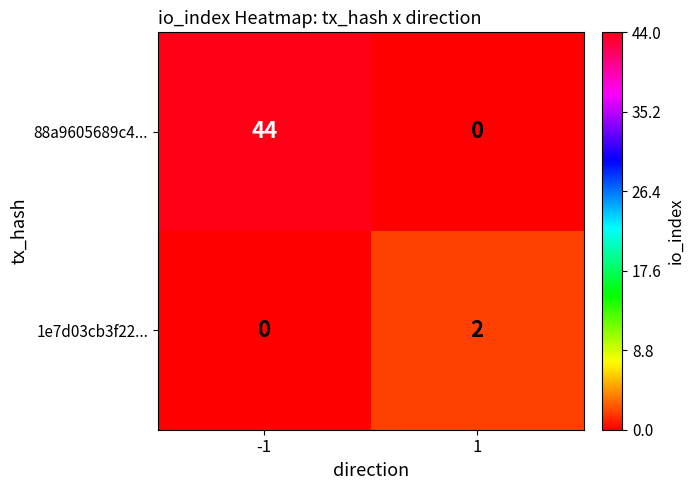

Reading left to right, what are all the values shown in this chart?

88a9605689c4...: -1=44	1=0
1e7d03cb3f22...: -1=0	1=2